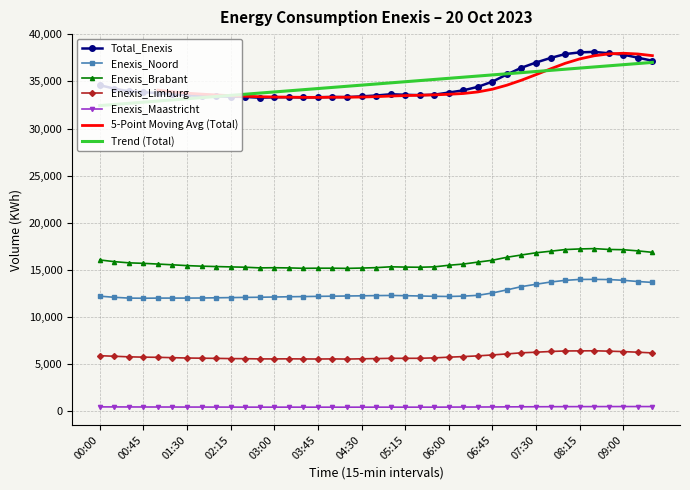

True or false: Total_Enexis and Enexis_Maastricht intersect in this chart.

False